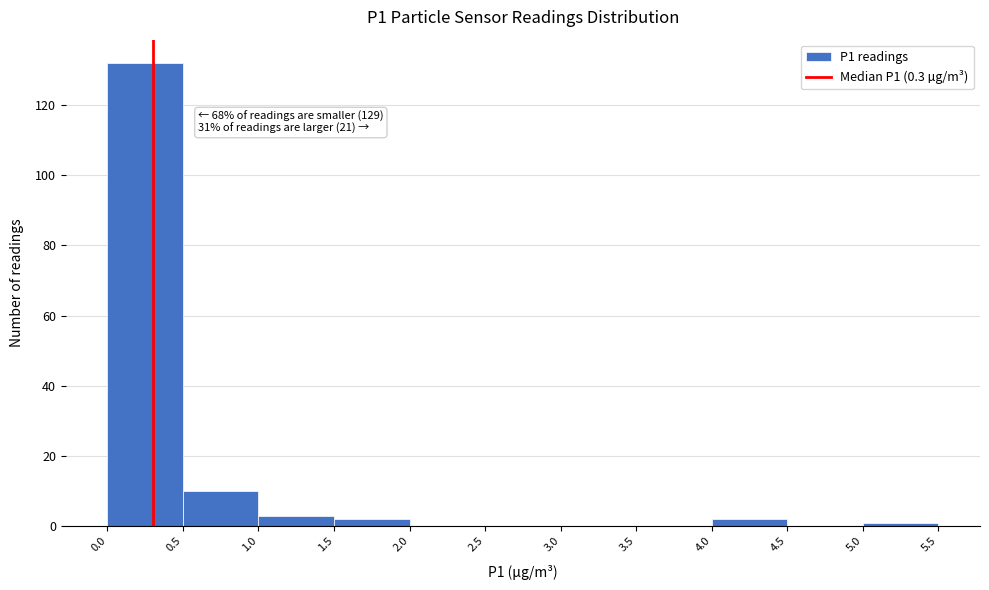

Which range on the x-axis has the tallest bar?

0.0 to 0.5